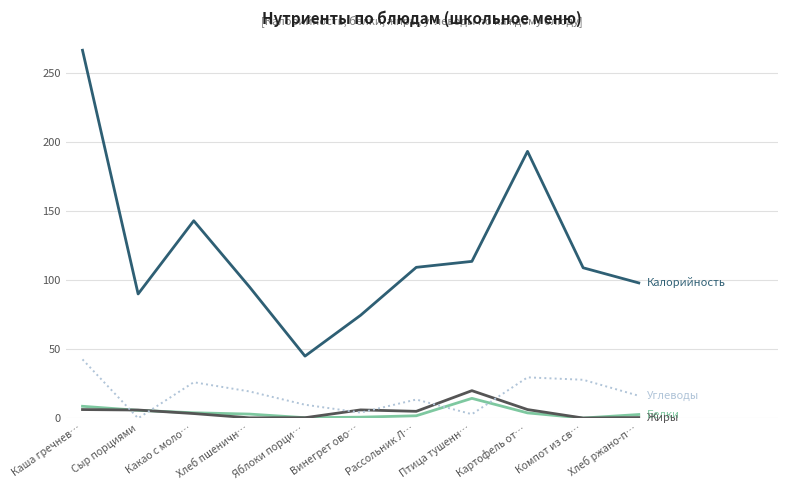

At which category is the sum across all series the highest?

Каша гречнев…